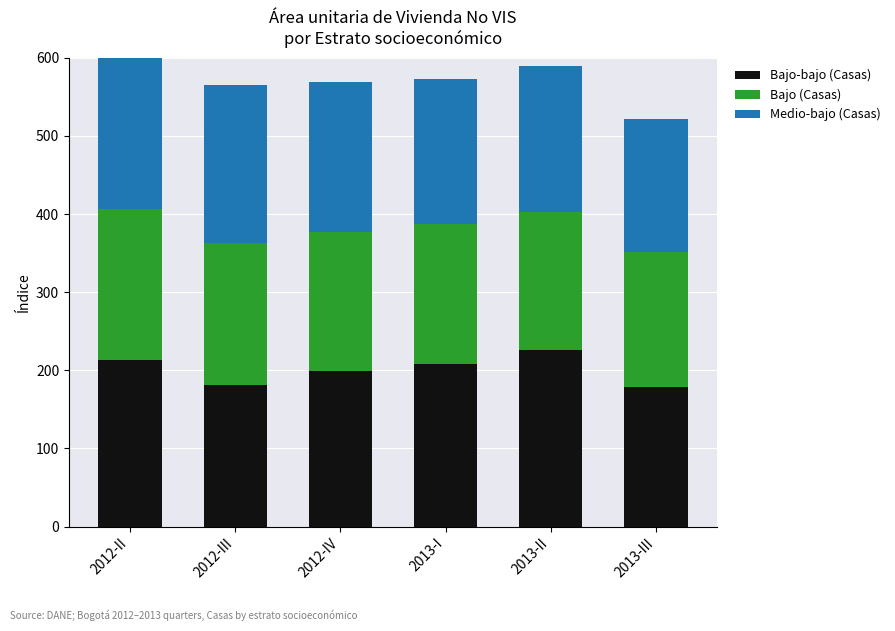

What is the average value of the Medio-bajo (Casas) series?

192